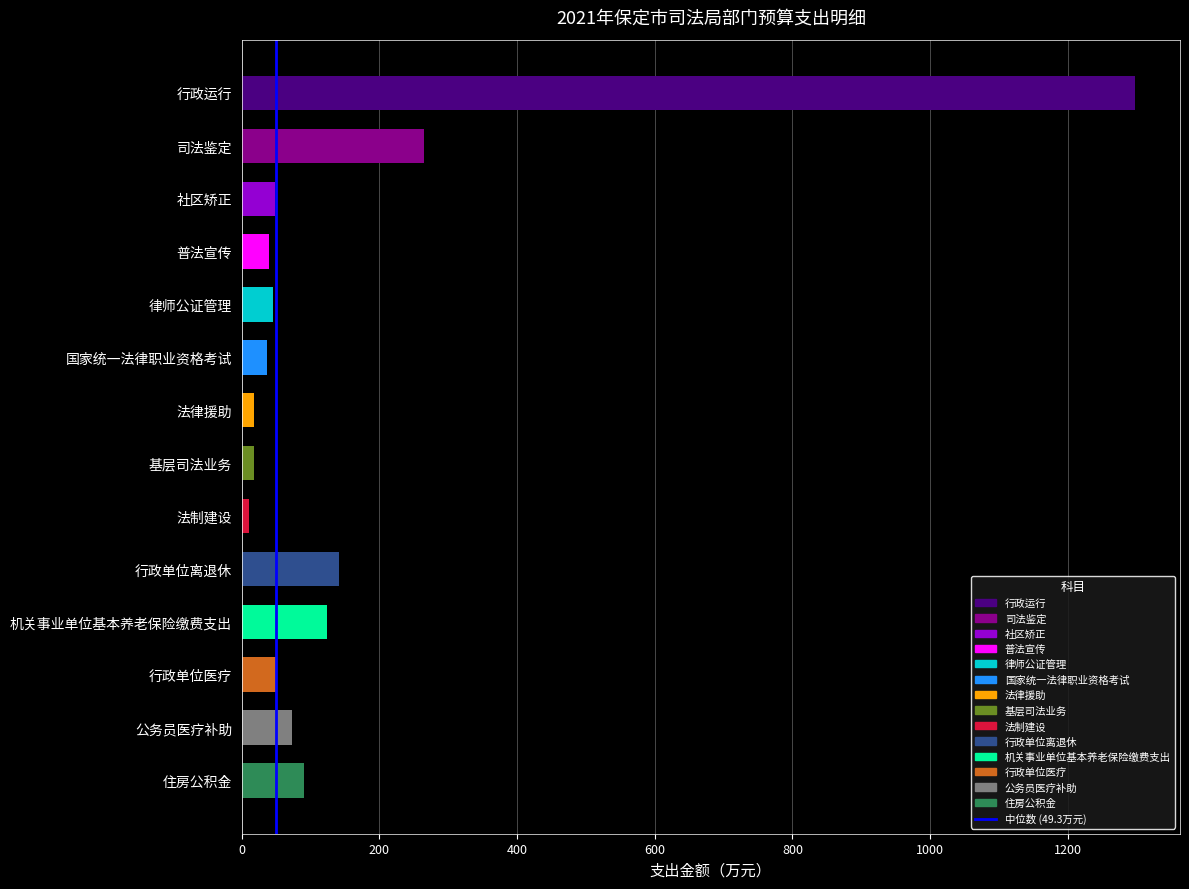

Which has a higher value, 基层司法业务 or 普法宣传?

普法宣传